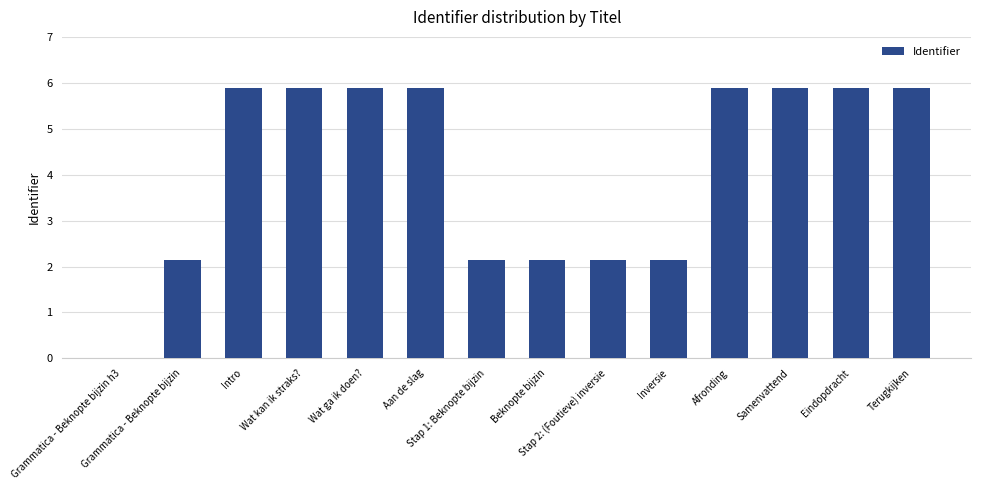

How many values are below 5884007?

7